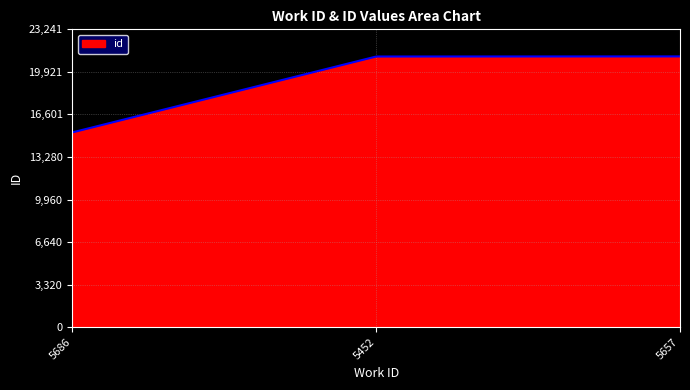

What is the greatest value displayed?

21128.0